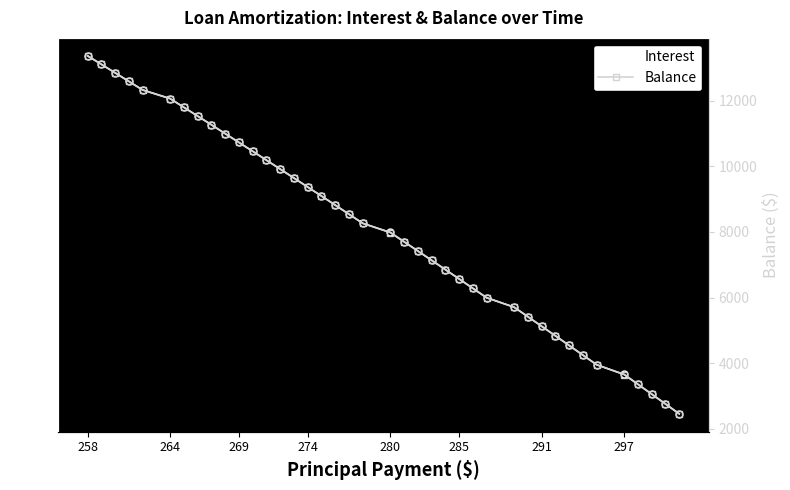

Is it true that Interest equals 38.2 at 274?

True